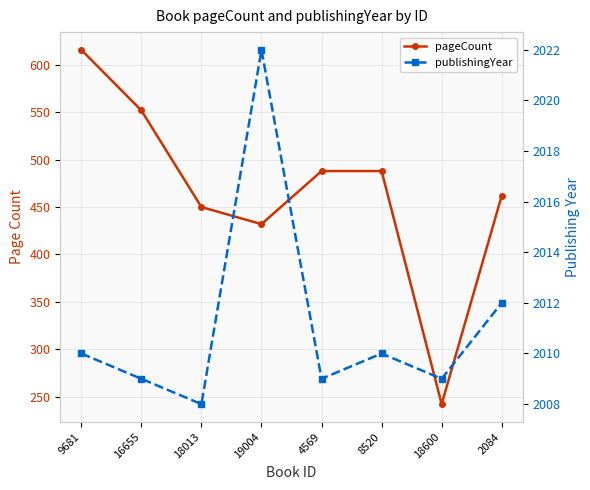

Between 19004 and 8520, which is larger?

8520